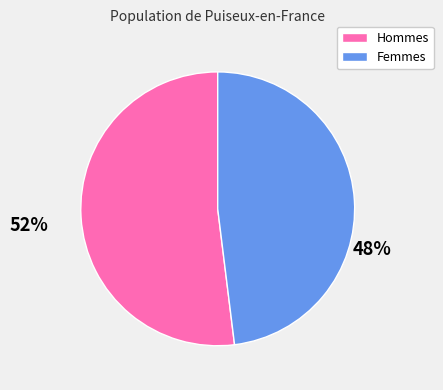

Is there a majority slice in this chart?

Yes